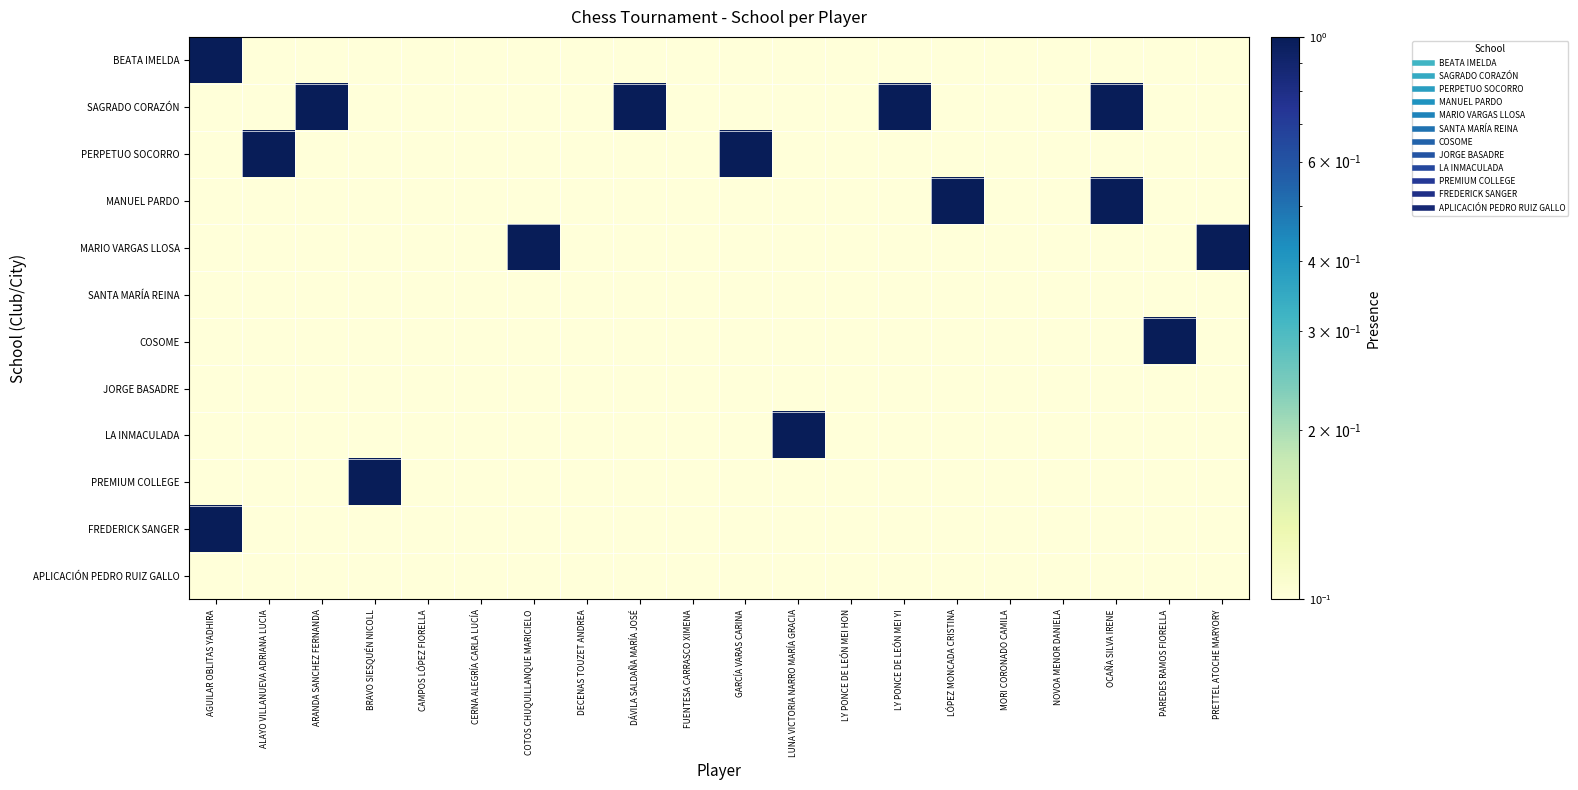

Which series has the largest total across all categories?

SAGRADO CORAZÓN